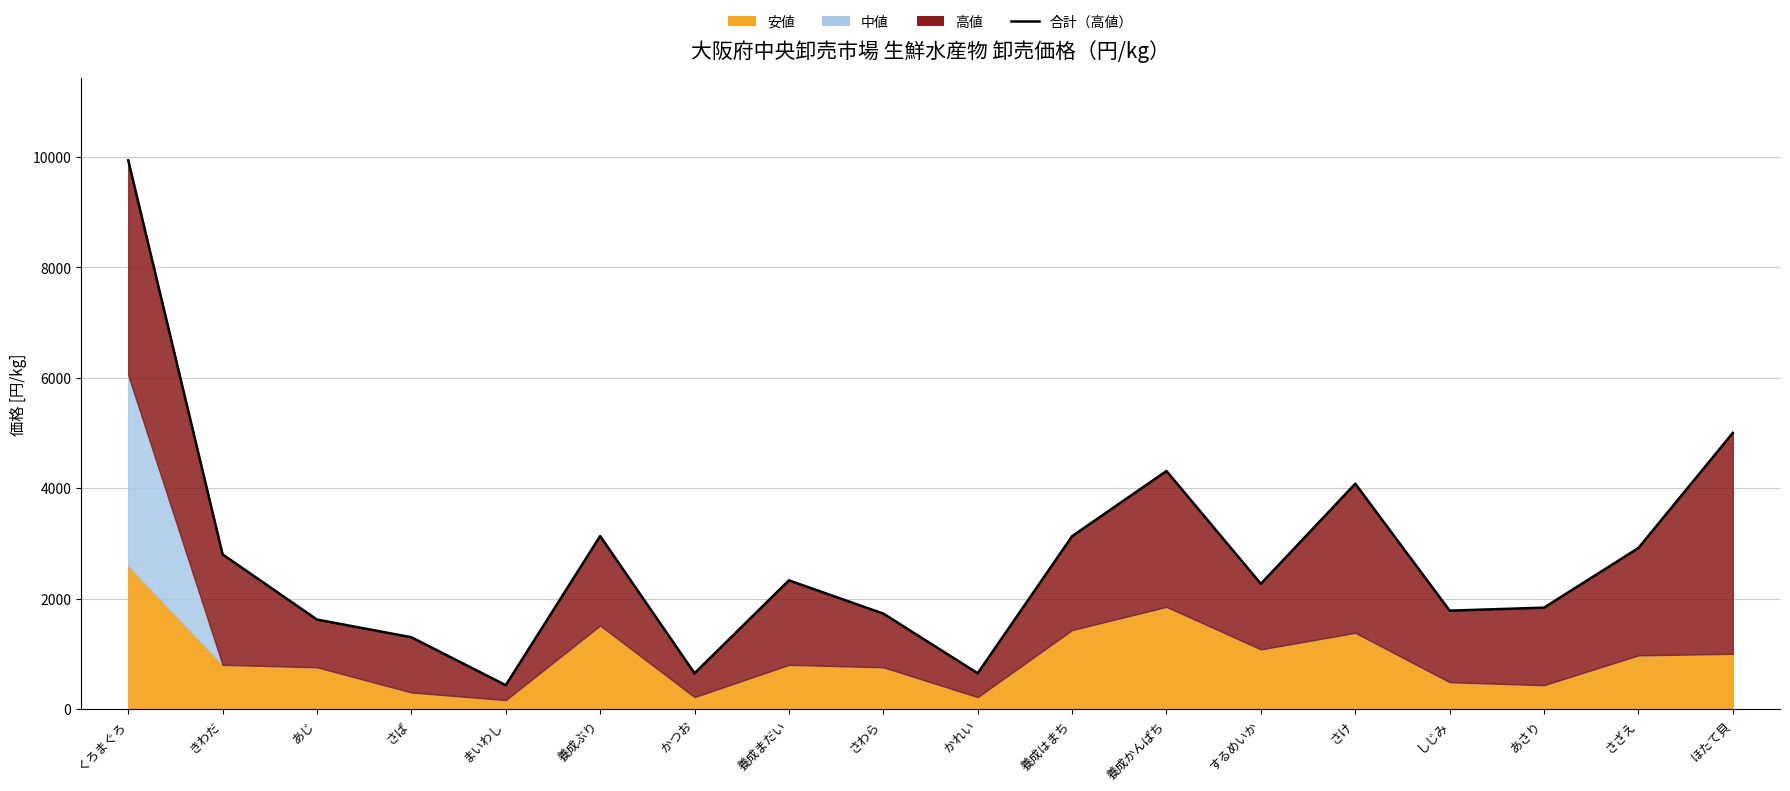

Reading left to right, transcribe all the data shown in this chart.

くろまぐろ=9936	きわだ=2800	あじ=1620	さば=1300	まいわし=432	養成ぶり=3132	かつお=648	養成まだい=2330	さわら=1728	かれい=648	養成はまち=3130	養成かんぱち=4310	するめいか=2268	さけ=4080	しじみ=1782	あさり=1836	さざえ=2916	ほたて貝=5000